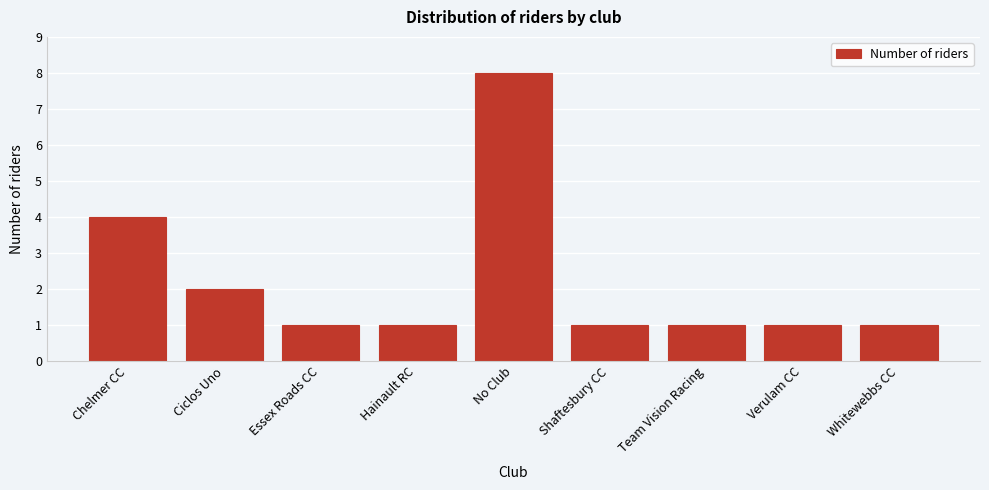

Reading right to left, extract all data points from this chart.

1	1	1	1	8	1	1	2	4